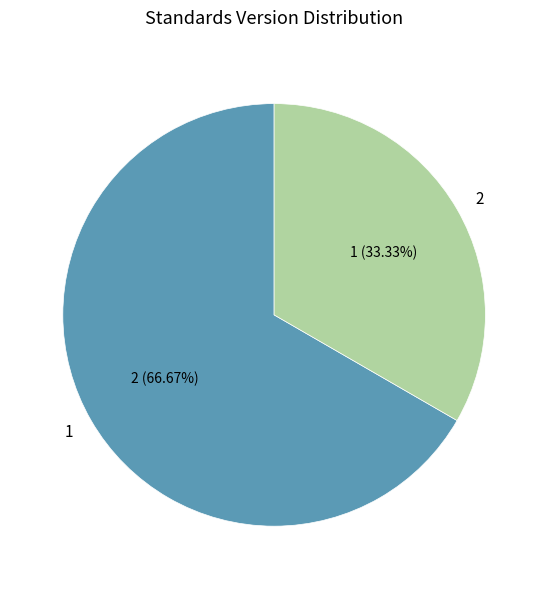

Which slice is the smallest?

2